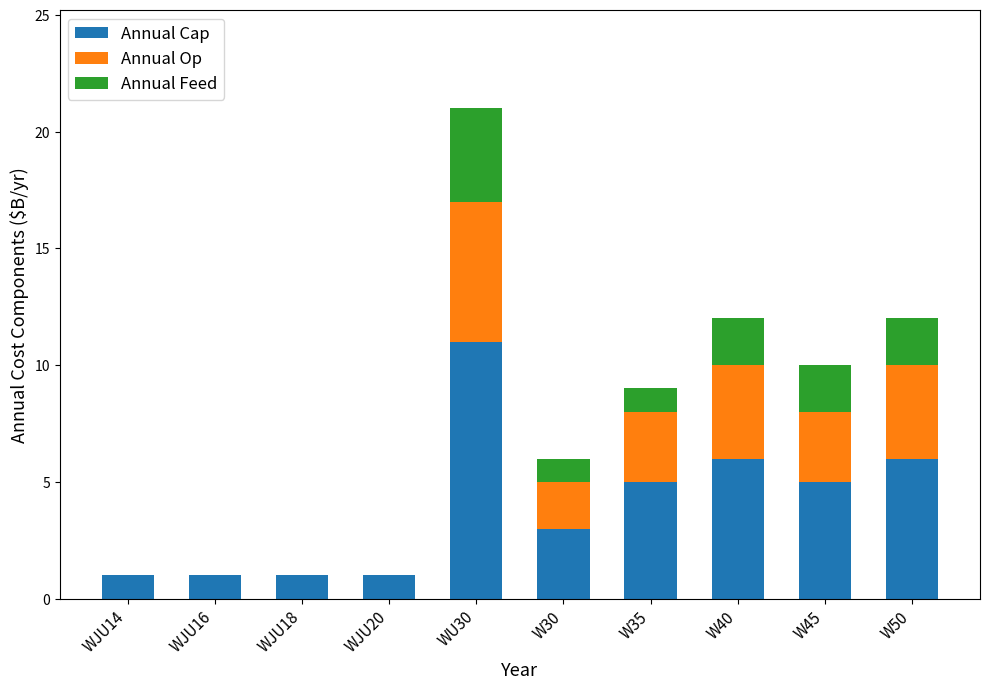

What value does the Annual Cap series have at W40?

6